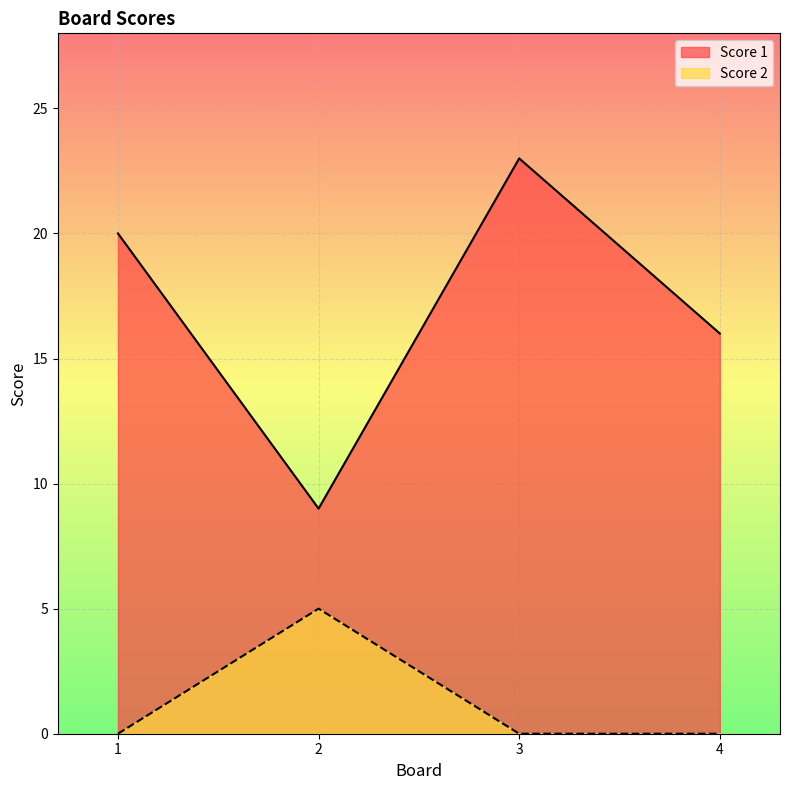

The value of Score 1 at 3 is 38. True or false?

False